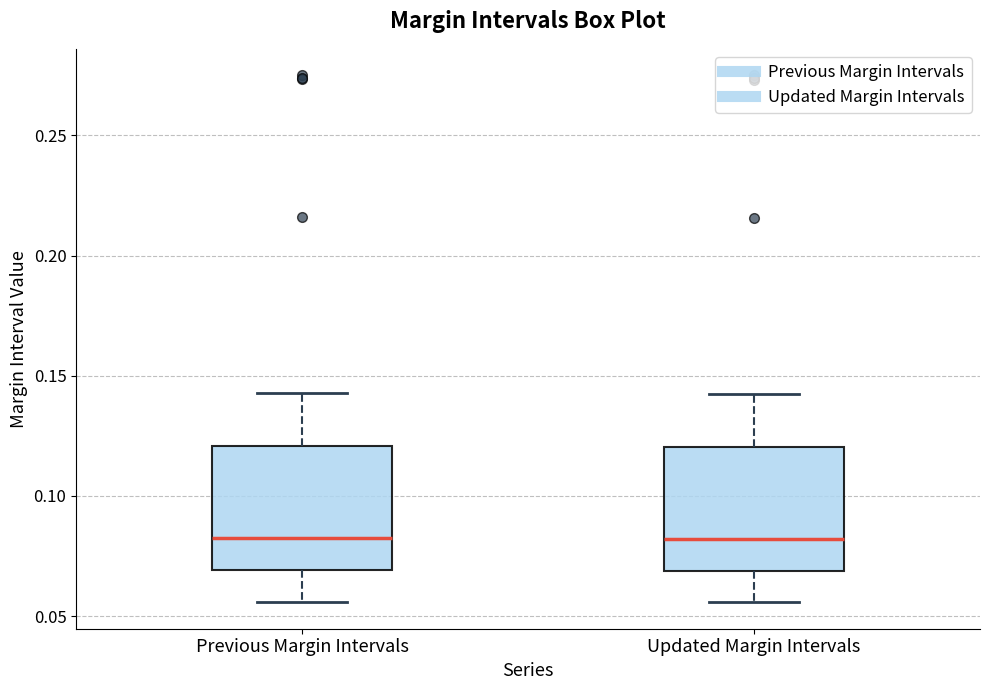

Reading left to right, read every box against the y-axis: the position of its median line, the range the box covers, and the ends of its whiskers. The values are not printed on the chart, so give them approximately, as read against the axis.

Previous Margin Intervals: median 0.080, box 0.070 to 0.120, whiskers 0.055 to 0.145
Updated Margin Intervals: median 0.080, box 0.070 to 0.120, whiskers 0.055 to 0.140